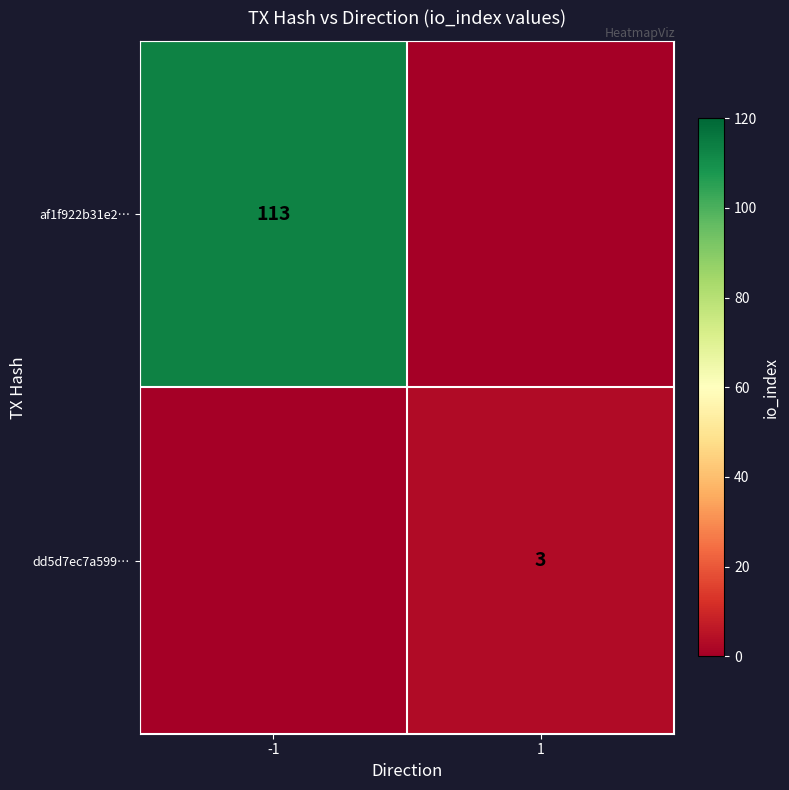

Is it true that af1f922b31e2… equals 158 at -1?

False